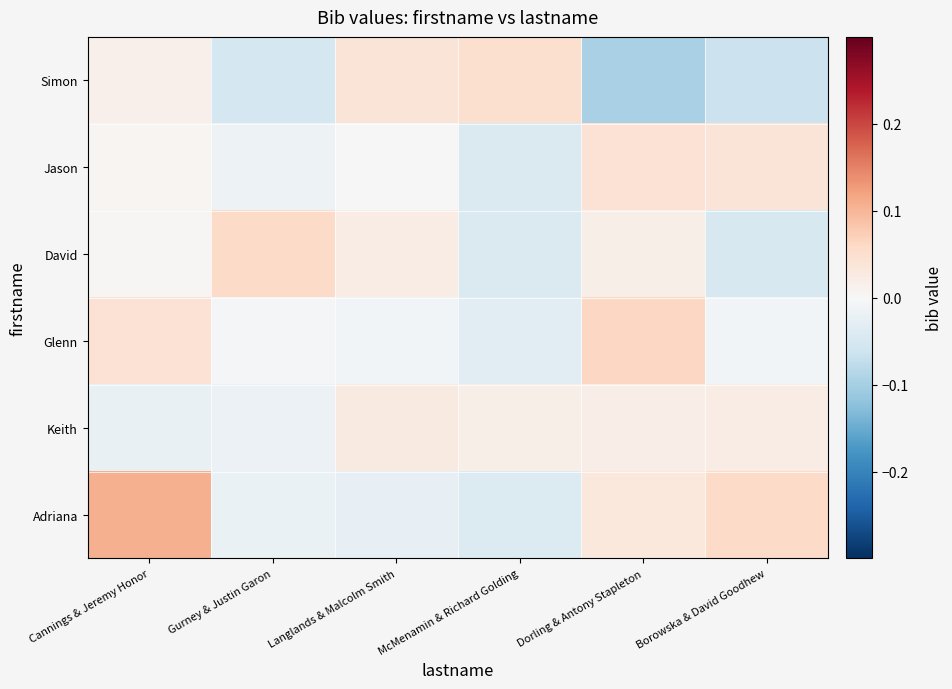

Count the number of categories in the chart.

6